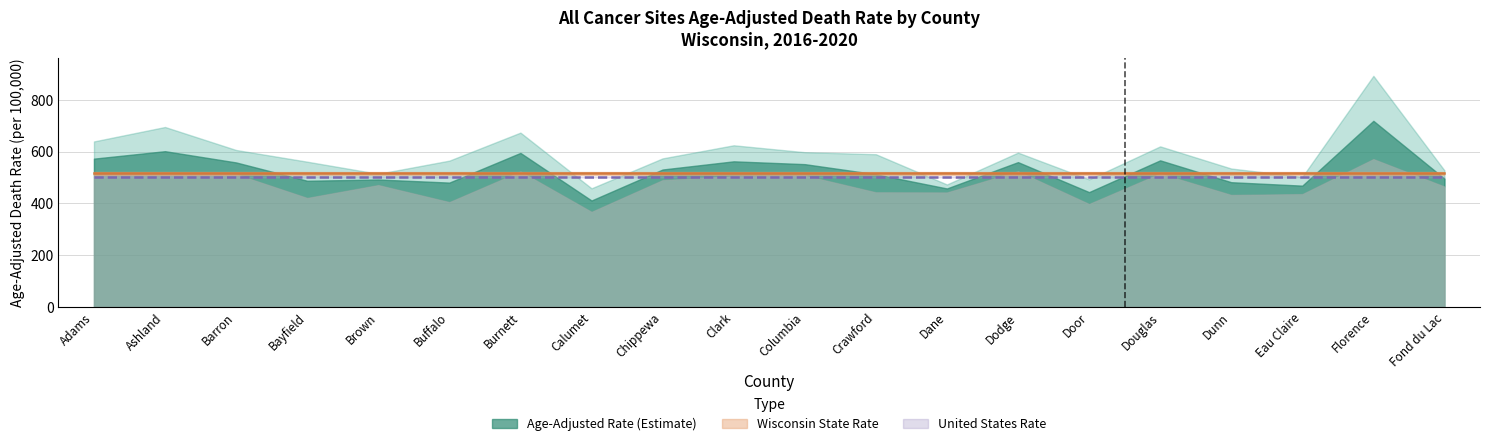

At which category is the sum across all series the highest?

Adams